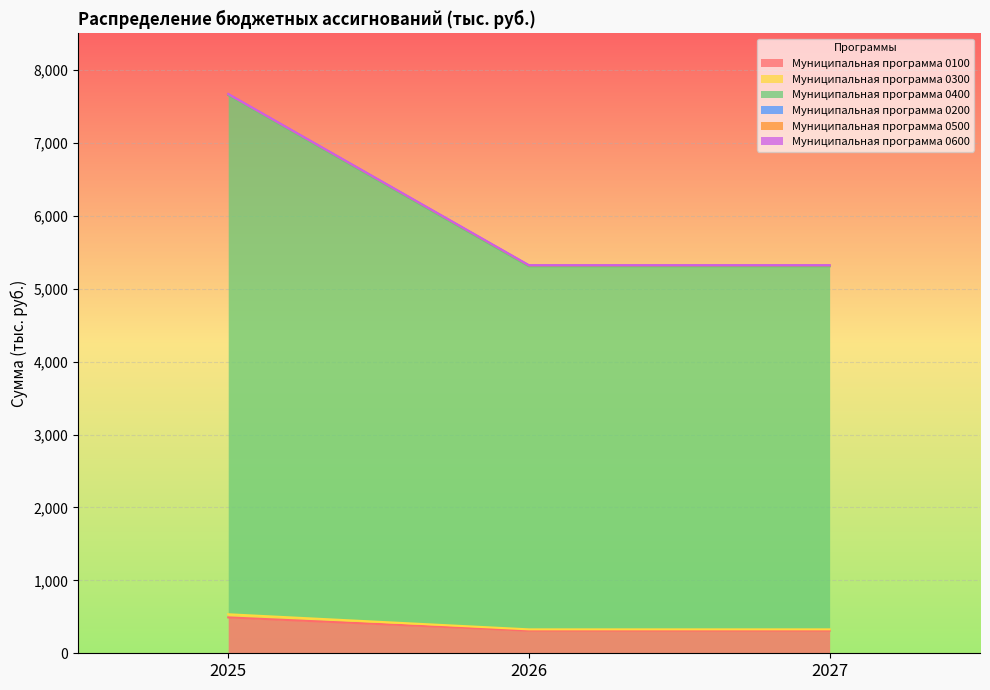

True or false: Муниципальная программа 0400 has a value of 1369.9 at 2026.

False